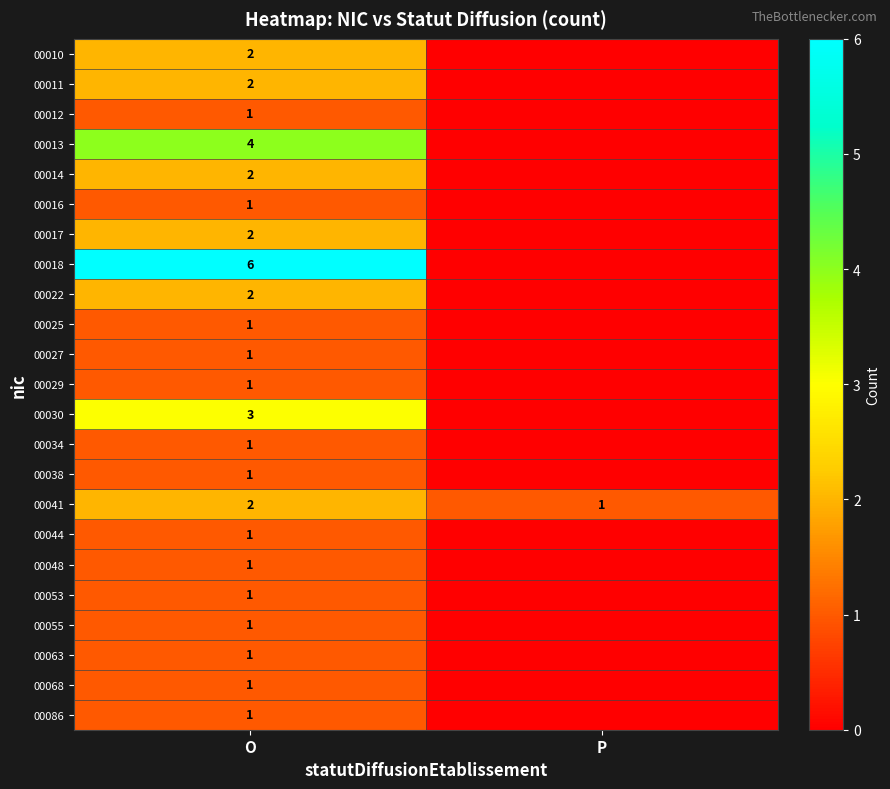

What is the spread (max minus min) of values at P?

1